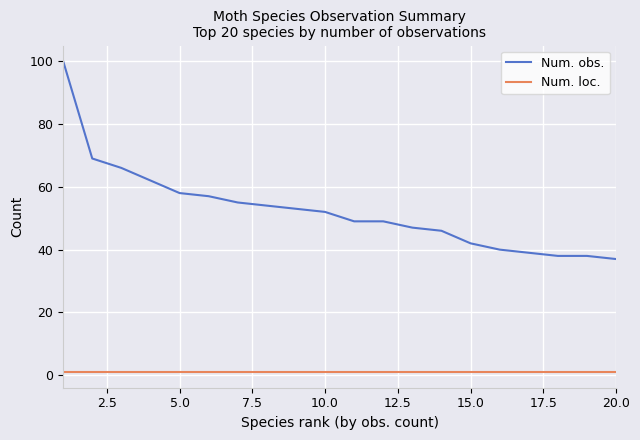

What is the smallest value displayed?

1